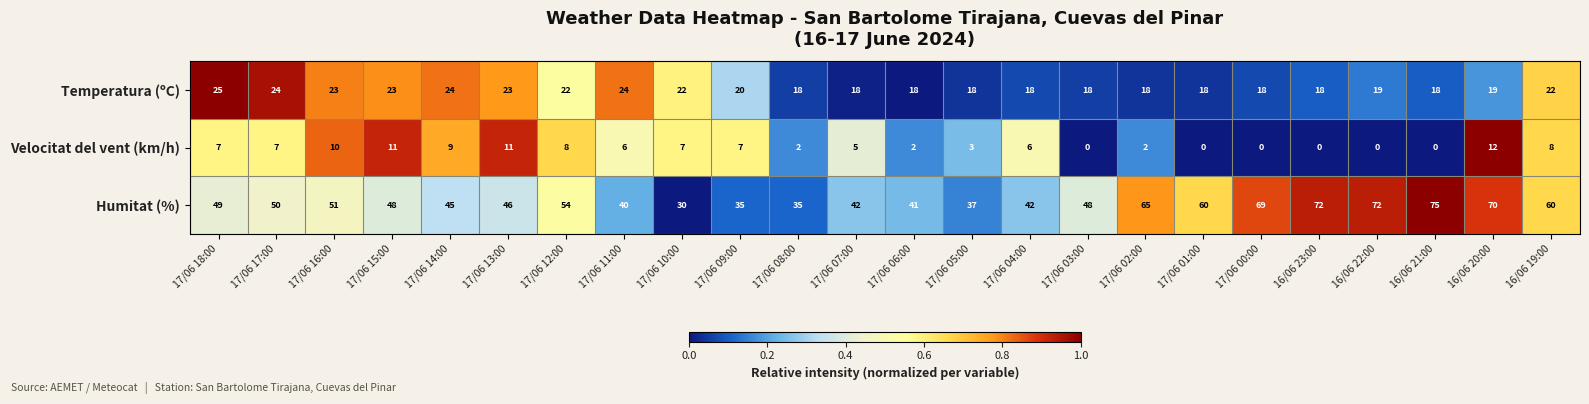

What is the difference between the second highest and minimum values in the Velocitat del vent (km/h) series?

11